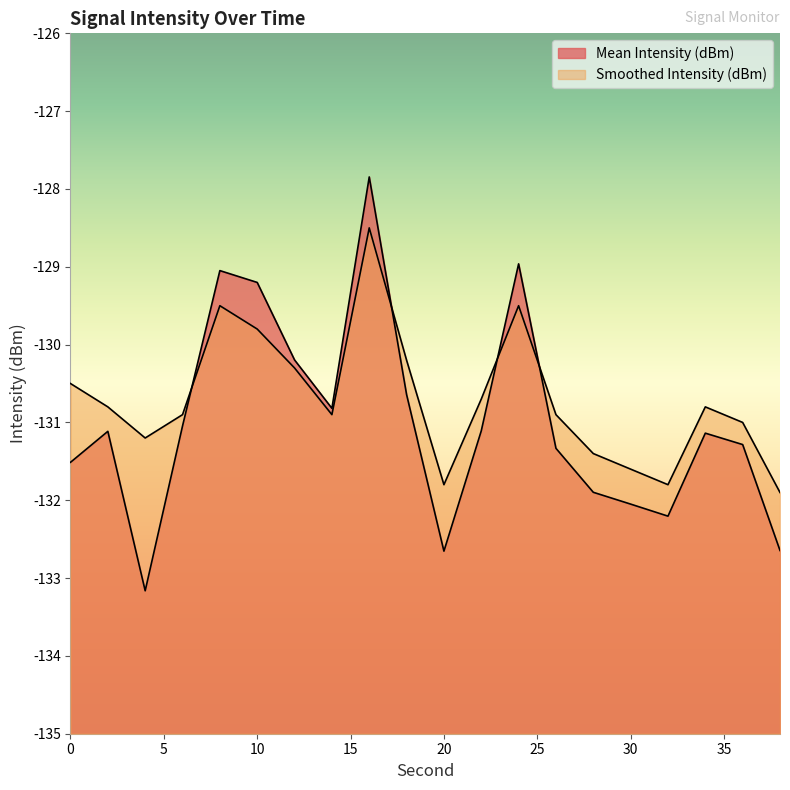

Where is Mean Intensity (dBm) nearest to the value -130?

12